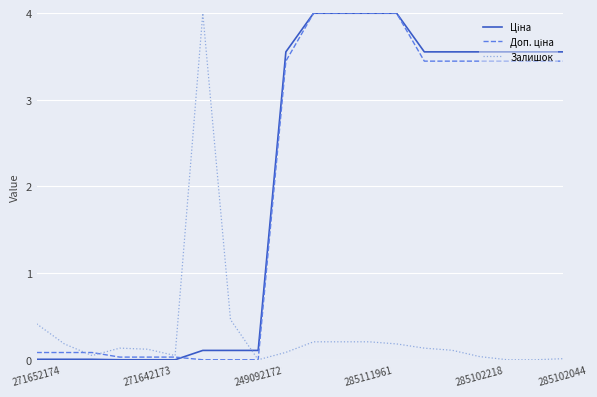

Does the chart have visible grid lines?

Yes